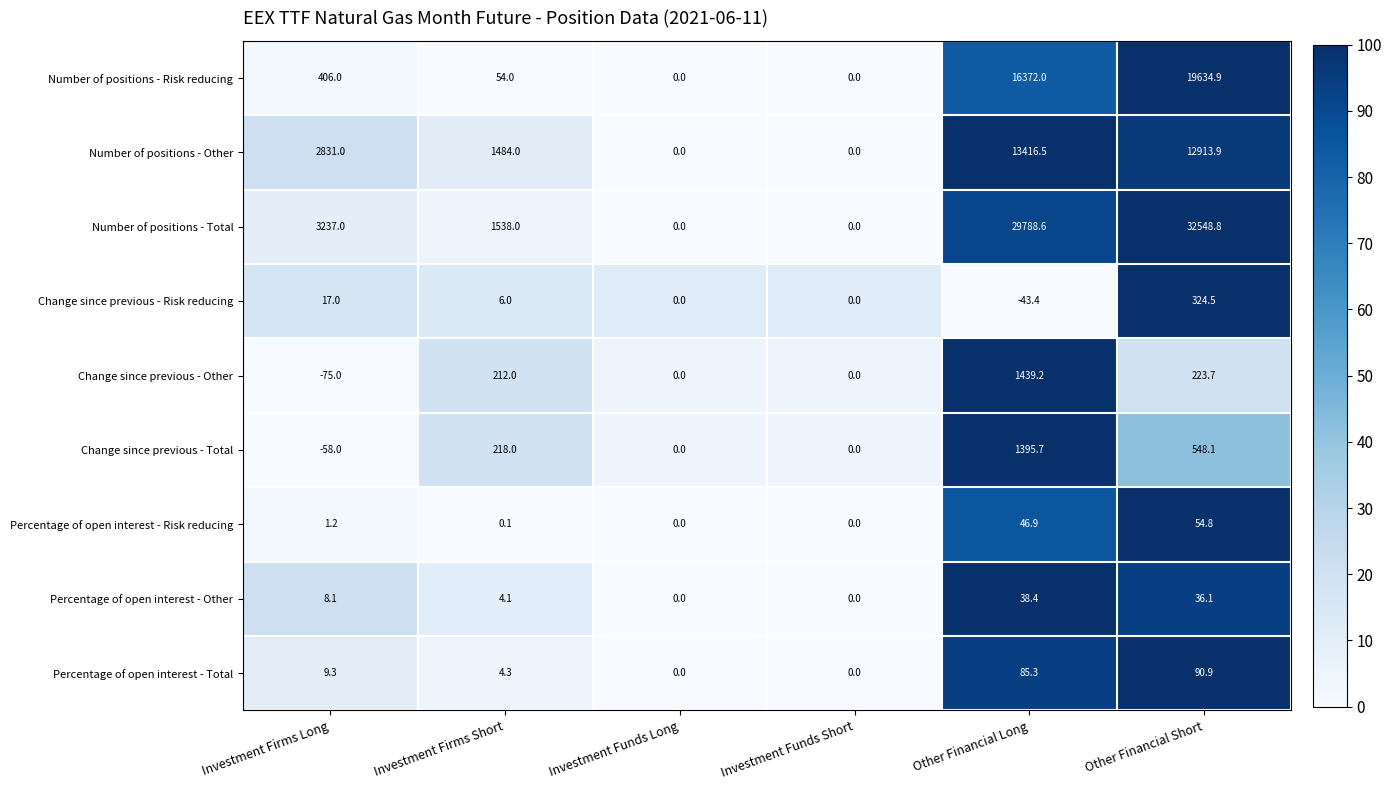

List the series in order of their peak value, highest first.

Number of positions - Total, Number of positions - Risk reducing, Number of positions - Other, Change since previous - Other, Change since previous - Total, Change since previous - Risk reducing, Percentage of open interest - Total, Percentage of open interest - Risk reducing, Percentage of open interest - Other